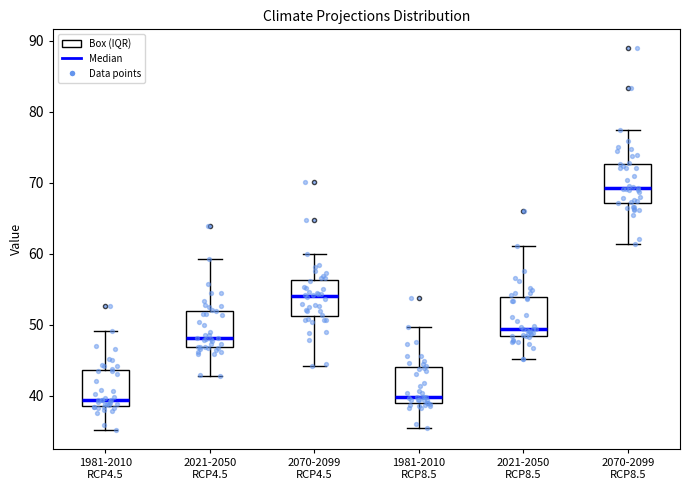

Reading left to right, read every box against the y-axis: the position of its median line, the range the box covers, and the ends of its whiskers. The values are not printed on the chart, so give them approximately, as read against the axis.

1981-2010 RCP4.5: median 39 (just above the box's lower edge), box 39 to 44, whiskers 35 to 49
2021-2050 RCP4.5: median 48, box 47 to 52, whiskers 43 to 59
2070-2099 RCP4.5: median 54, box 51 to 56, whiskers 44 to 60
1981-2010 RCP8.5: median 40, box 39 to 44, whiskers 35 to 50
2021-2050 RCP8.5: median 49, box 48 to 54, whiskers 45 to 61
2070-2099 RCP8.5: median 69, box 67 to 73, whiskers 61 to 77